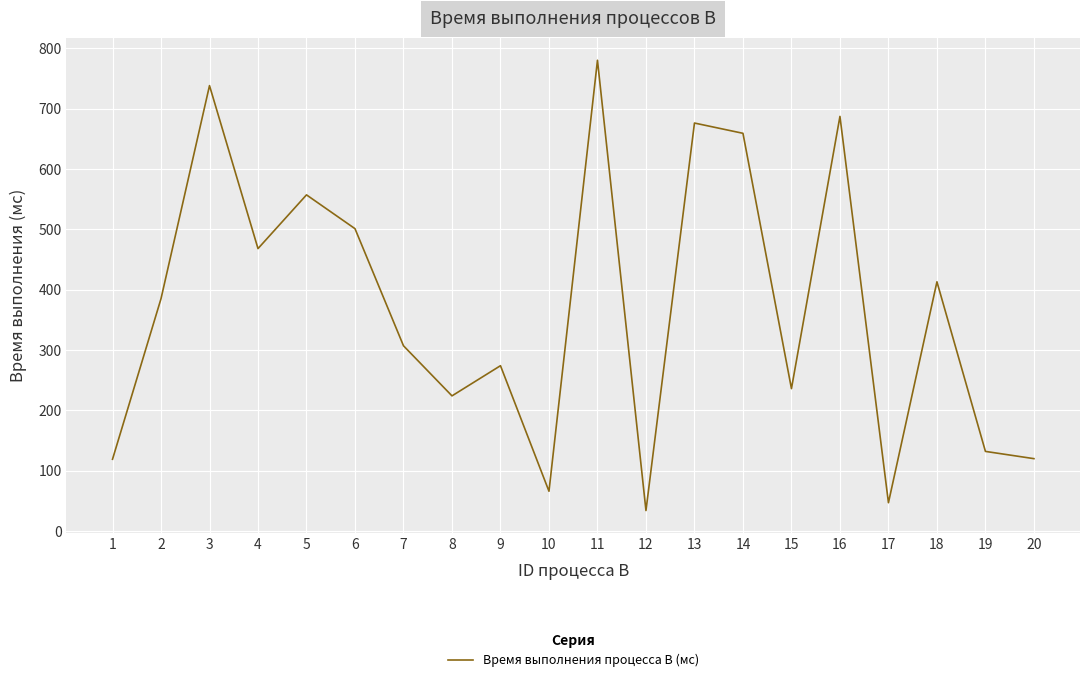

What is the difference between the values at 6 and 18?

88